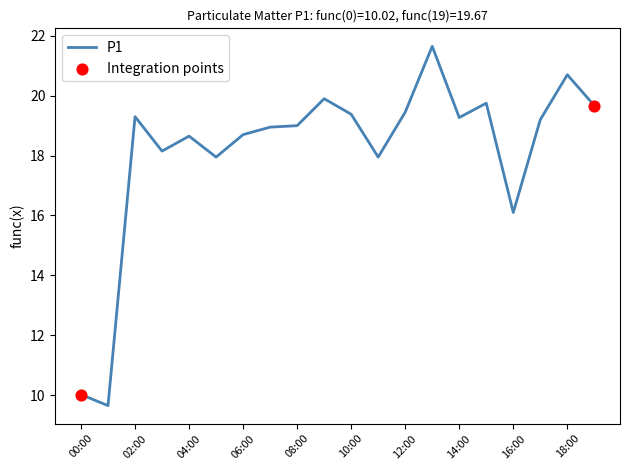

What is the difference between the maximum and minimum values?

12.0